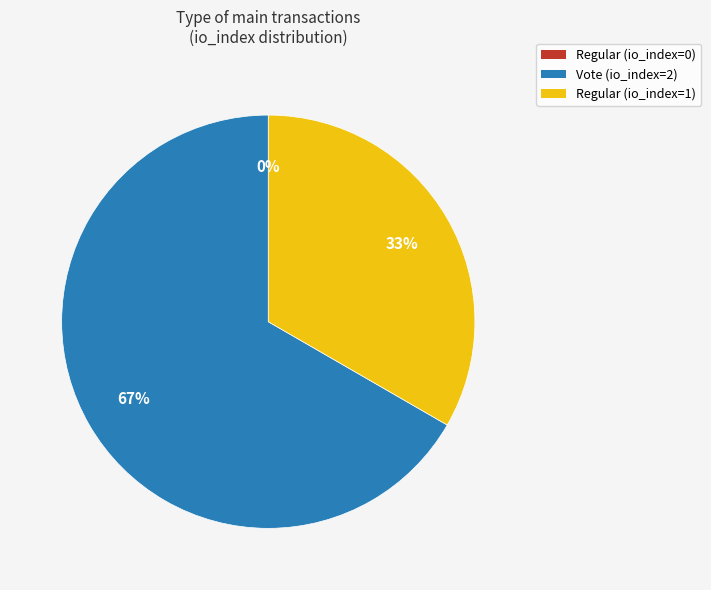

Count the number of slices in the pie.

3